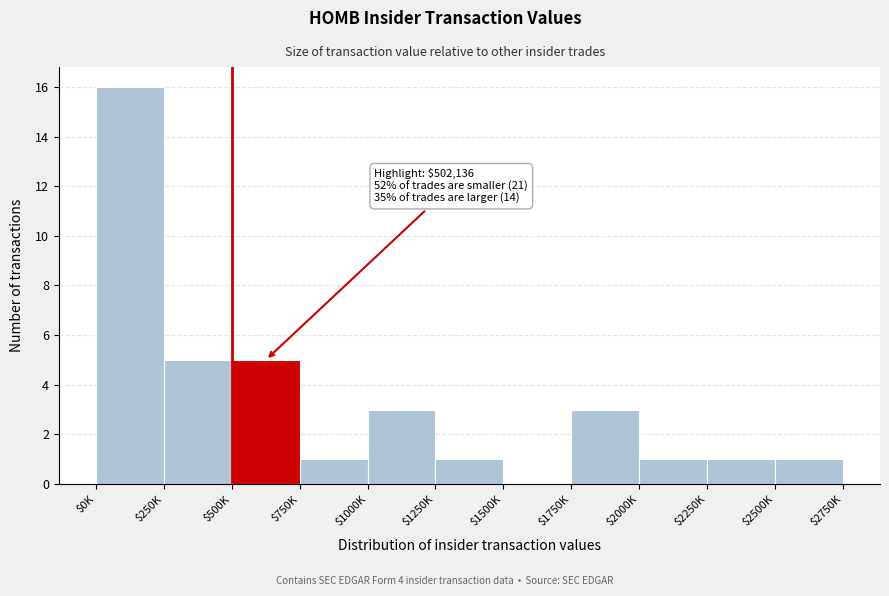

The chart shows a value of 0 at $1500K. True or false?

True